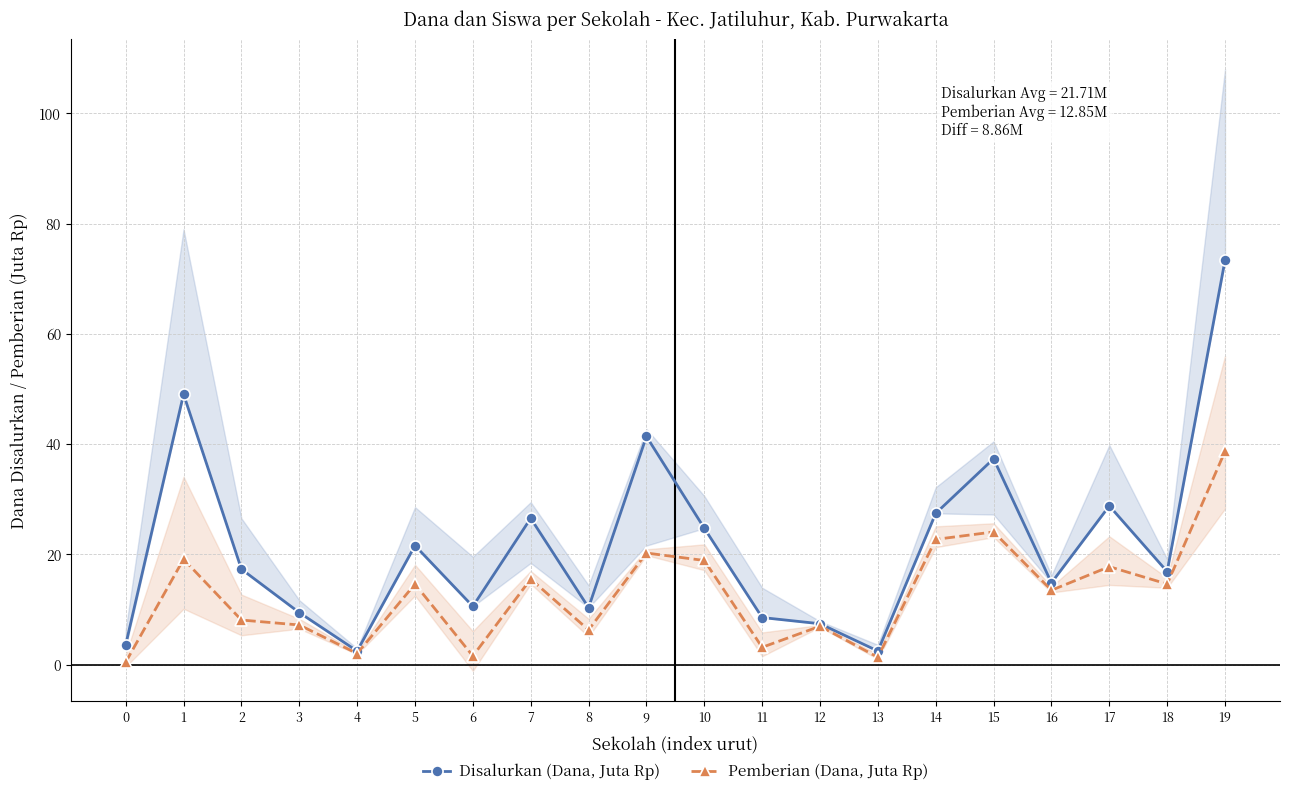

What is the difference between the maximum and minimum values in the Pemberian (Dana, Juta Rp) series?

38.2